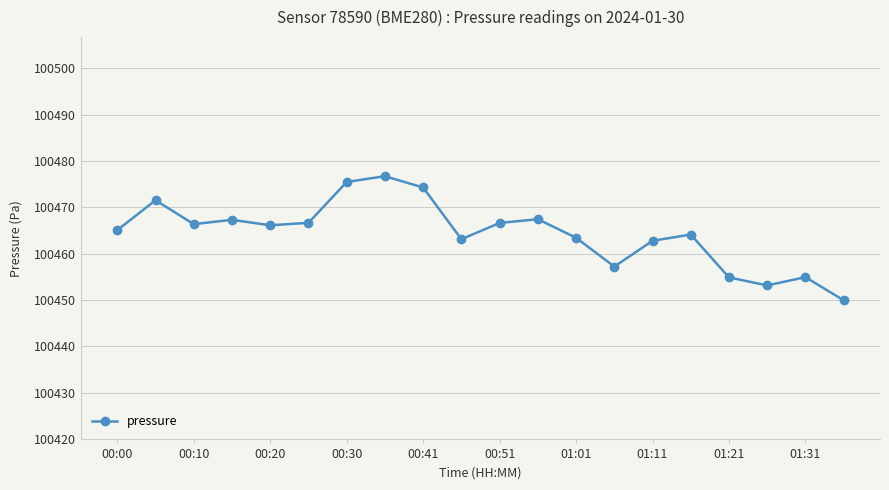

What is the value of the 7th point from the left?

100475.5